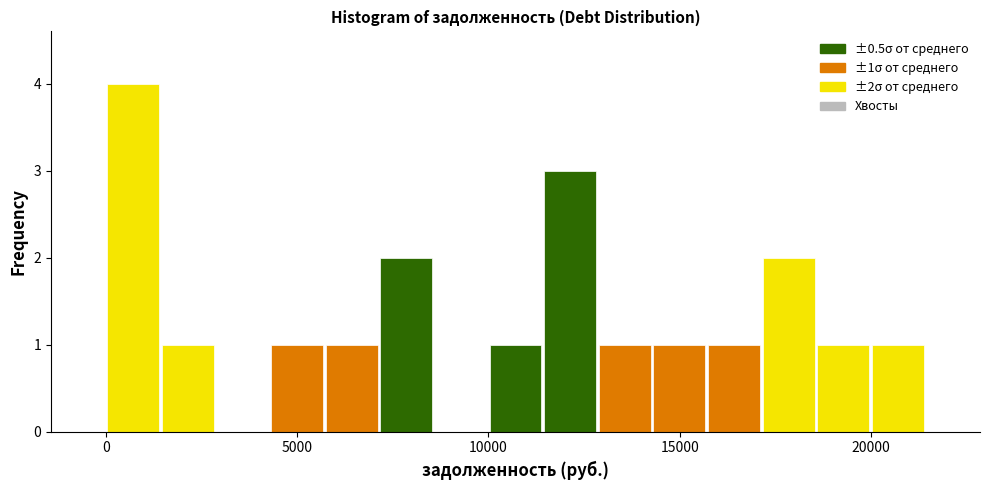

Around what value on the x-axis is the tallest bar? Give the approximate position of its centre, as read against the axis.

500